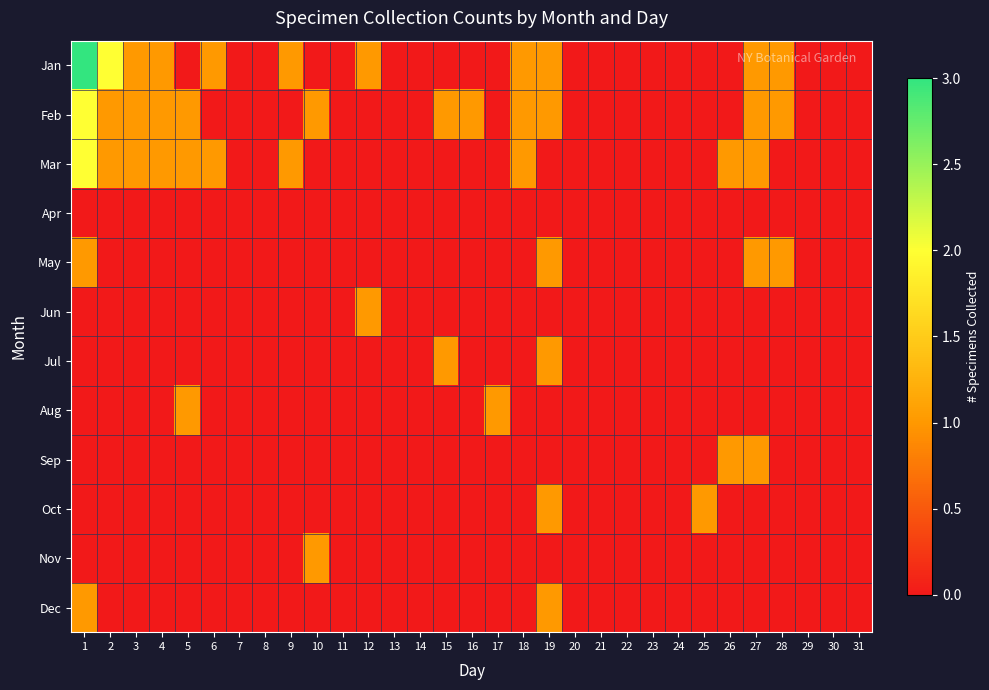

At 28, list the series in order from smallest to largest.

Mar, Apr, Jun, Jul, Aug, Sep, Oct, Nov, Dec, Jan, Feb, May